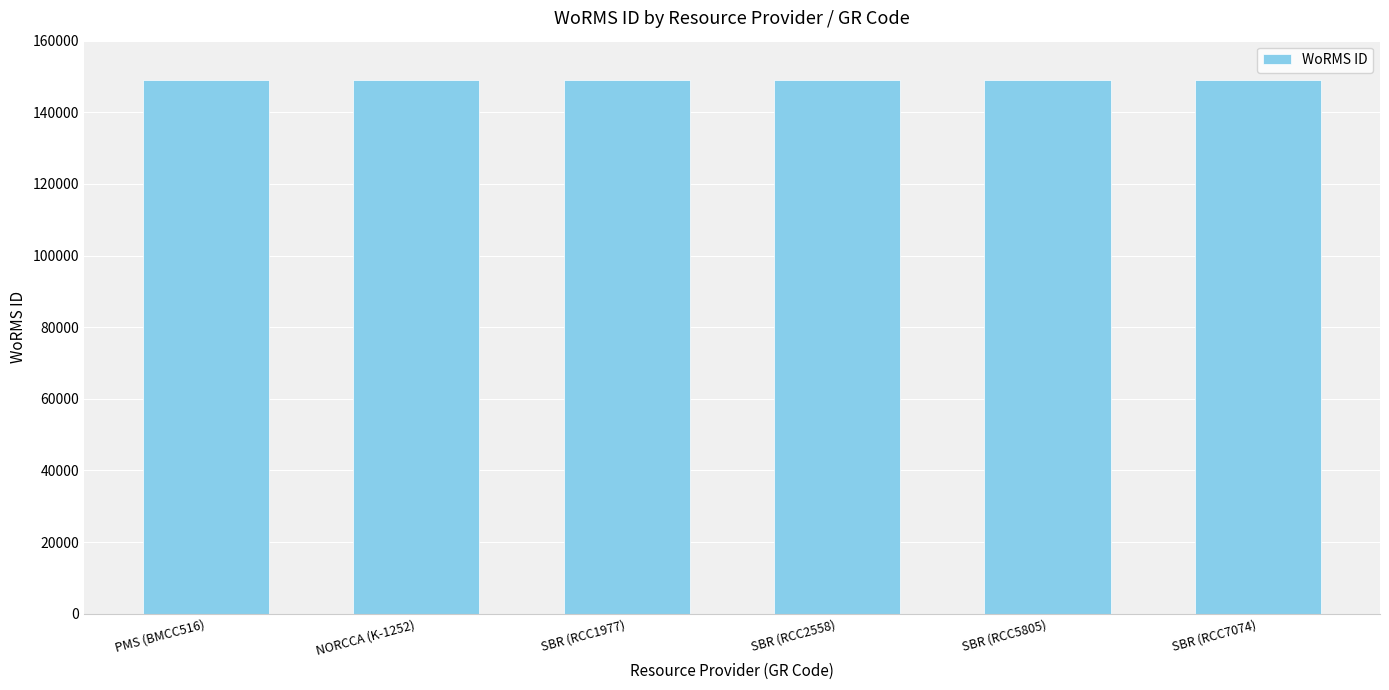

What is the smallest value displayed?

148963